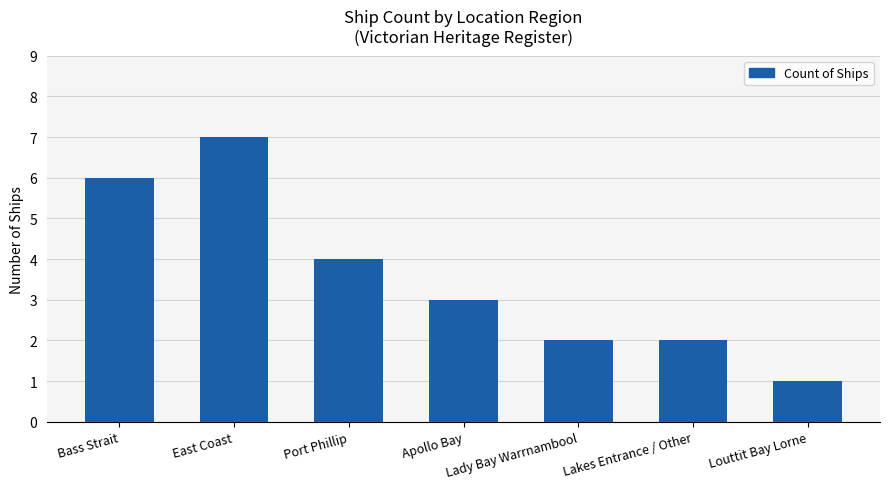

Is it true that the value at Apollo Bay is 3?

True